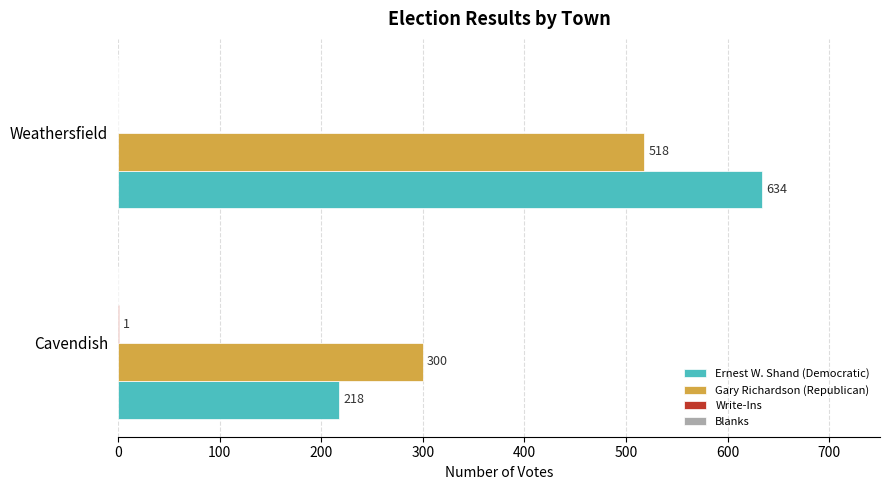

The value of Gary Richardson (Republican) at Cavendish is 300. True or false?

True